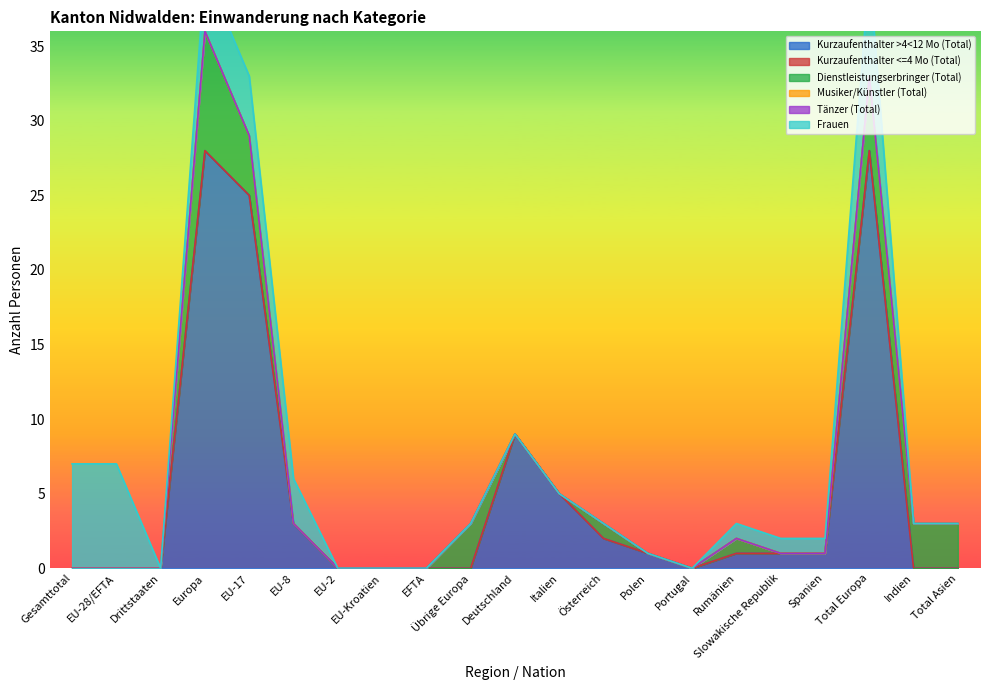

True or false: Musiker/Künstler (Total) has more than 1 interior local peaks.

False